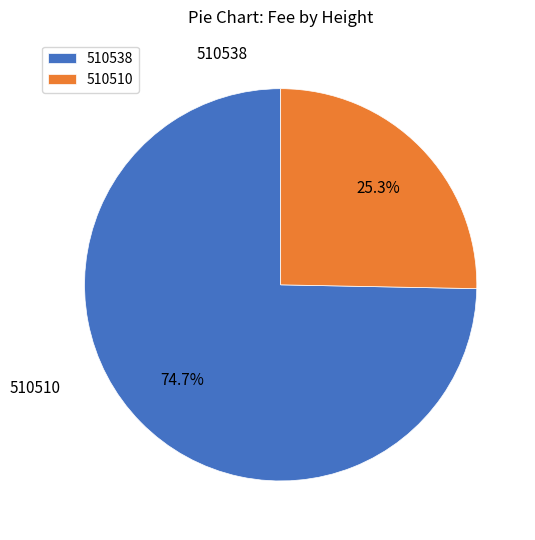

How much of the chart is everything except 510510?

74.7%